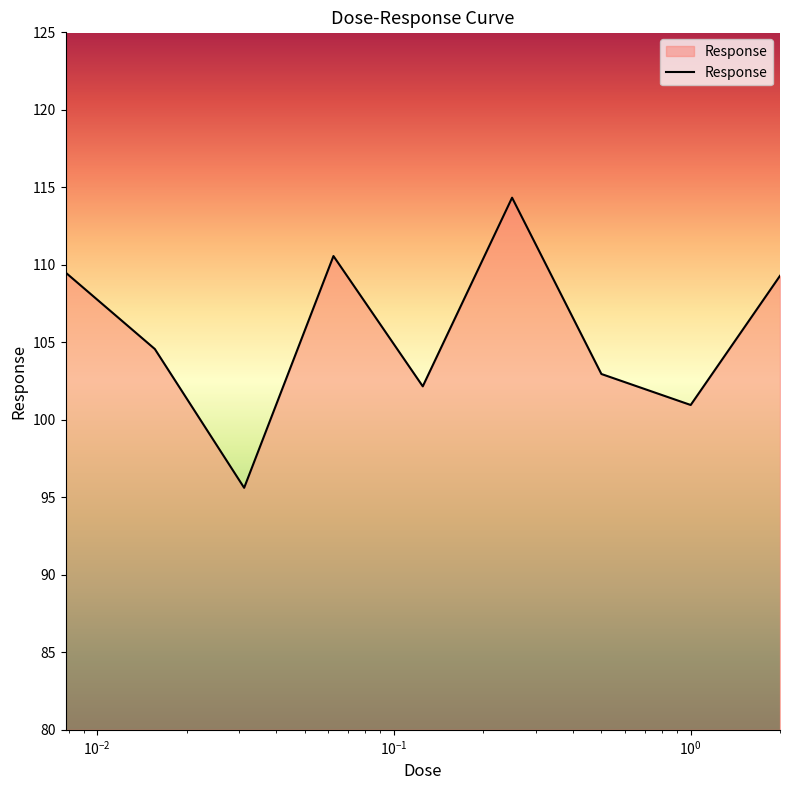

Reading left to right, what are all the values shown in this chart?

109.5	104.6	95.6	110.6	102.2	114.3	103.0	101.0	109.3